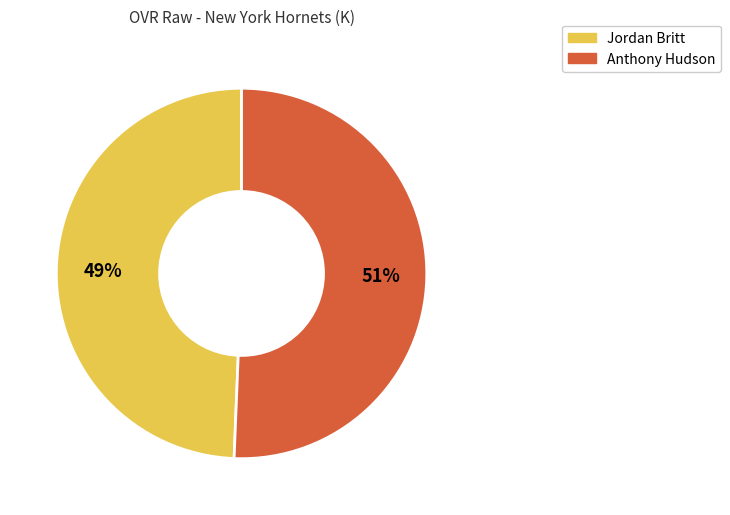

Between Anthony Hudson and Jordan Britt, which is larger?

Anthony Hudson